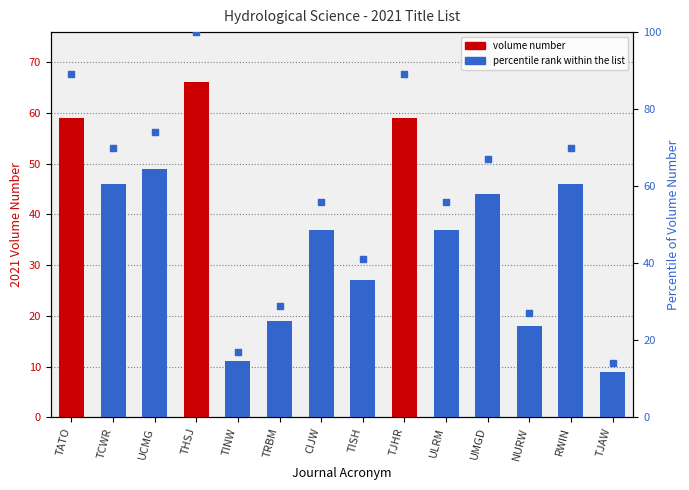

Which series has the largest total across all categories?

percentile rank within the list